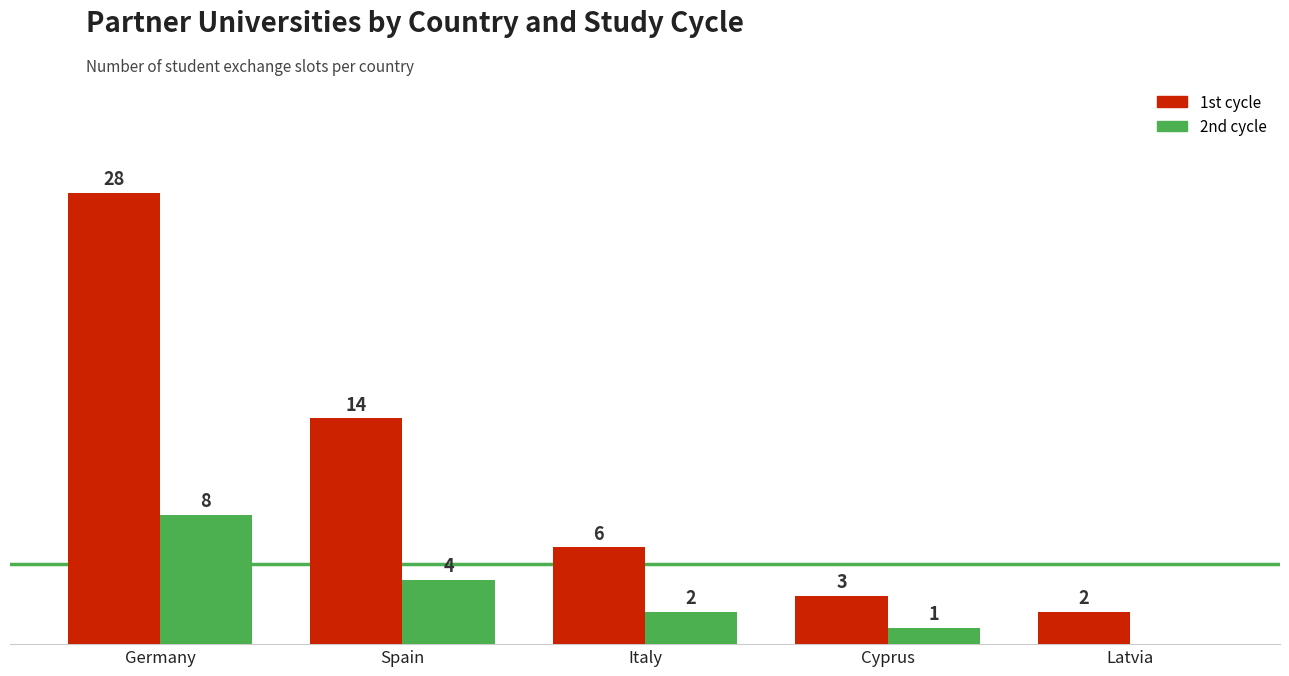

Which category has the highest value across all series?

Germany